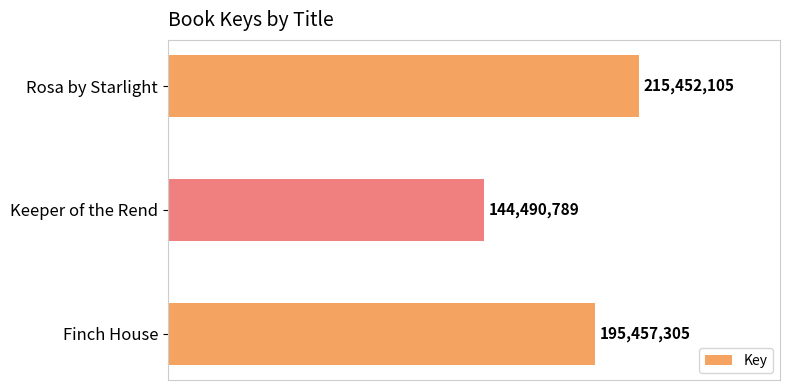

Are the bars horizontal?

Yes